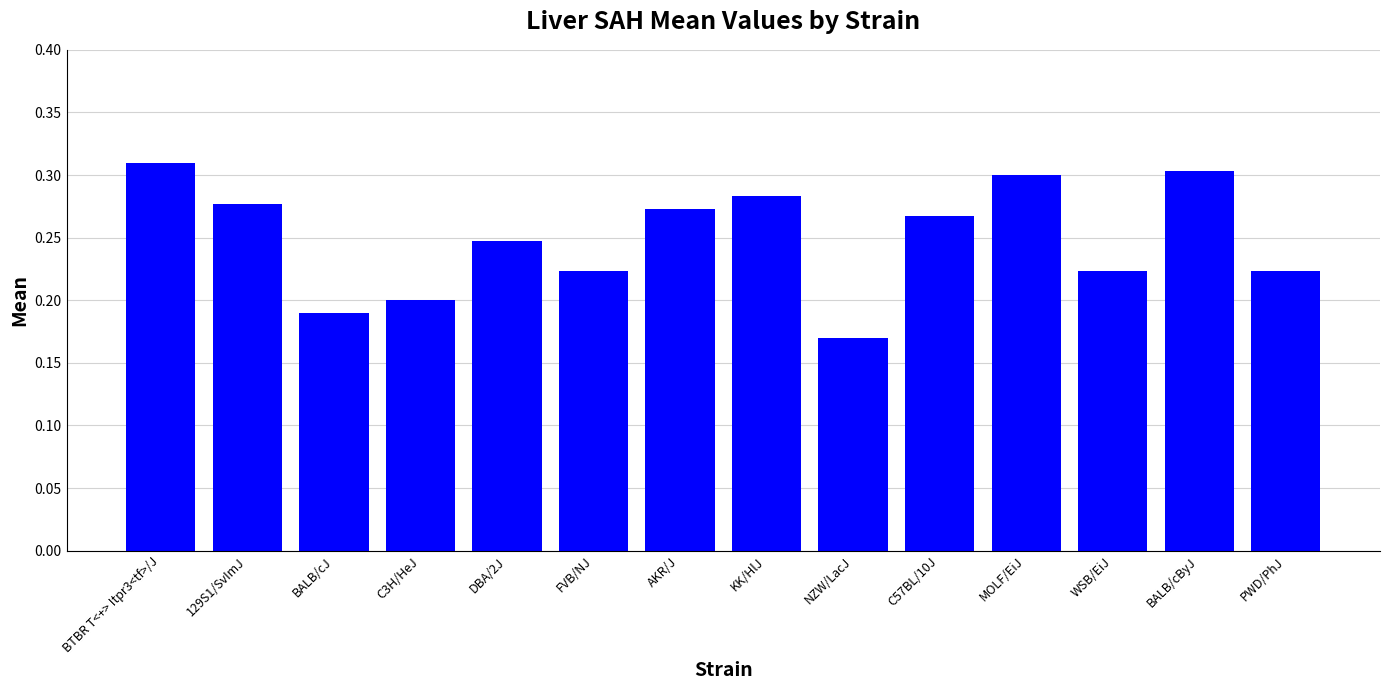

Between WSB/EiJ and BALB/cByJ, which is larger?

BALB/cByJ